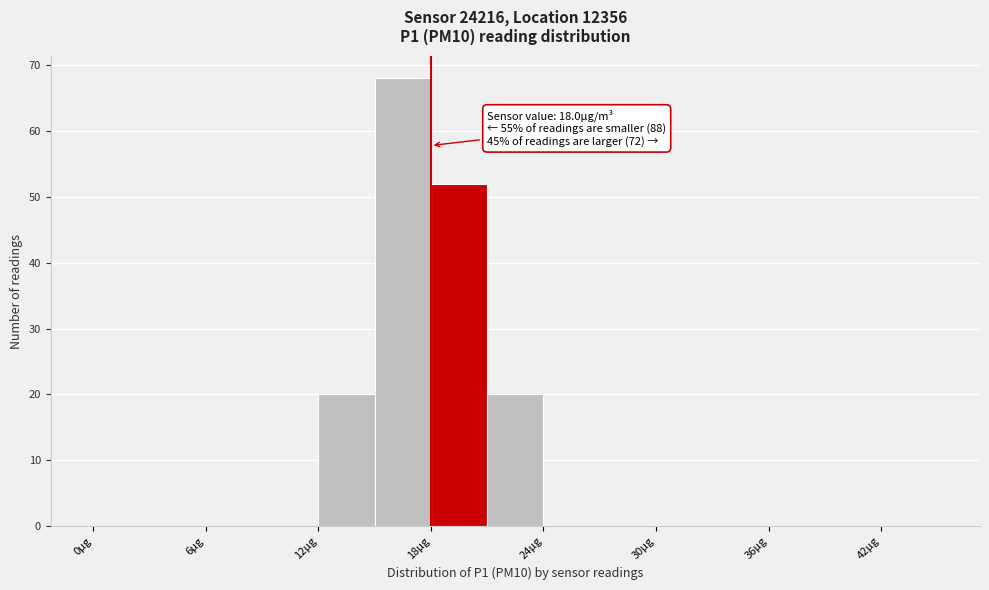

Read against the x-axis, roughly where is the centre of the tallest bar?

17